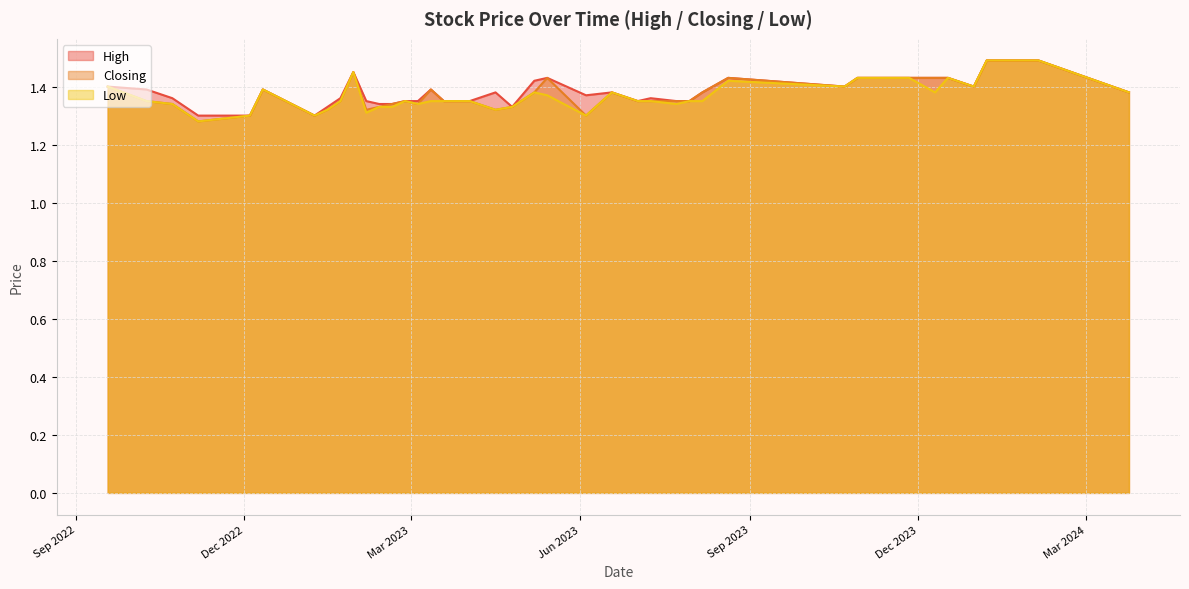

Which has a higher value, 23/10/2022 or 21/01/2024?

21/01/2024